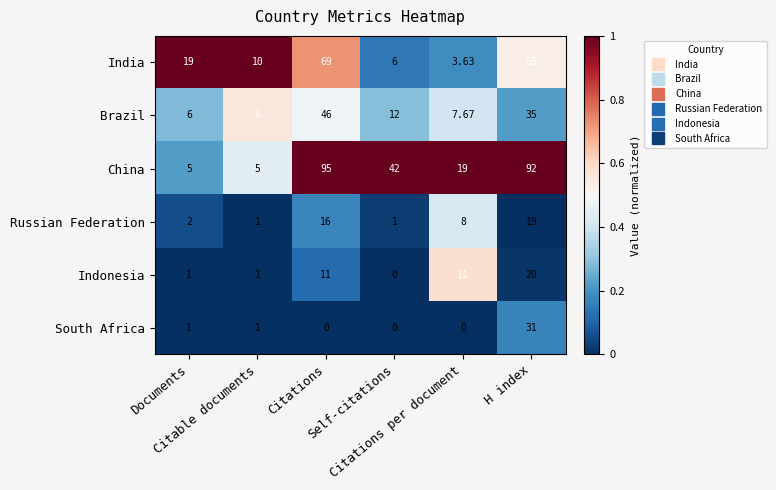

Which series has the largest range (max minus min)?

China